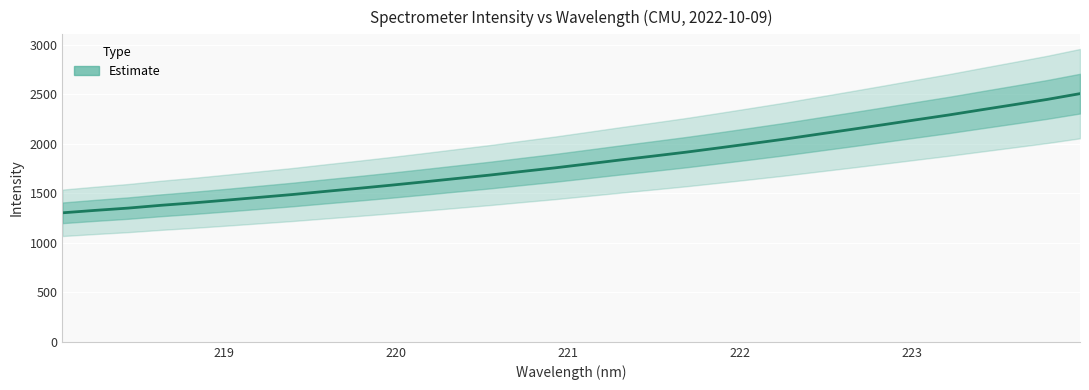

Reading left to right, what are all the values shown in this chart?

1303.3	1328.1	1351.1	1379.3	1404.1	1431.5	1459.8	1488.2	1519.7	1550.4	1582.3	1615.8	1650.0	1684.3	1721.4	1757.8	1797.6	1837.9	1876.8	1916.5	1959.7	2003.6	2048.3	2096.6	2144.5	2193.3	2243.0	2292.0	2344.5	2396.3	2449.0	2507.2